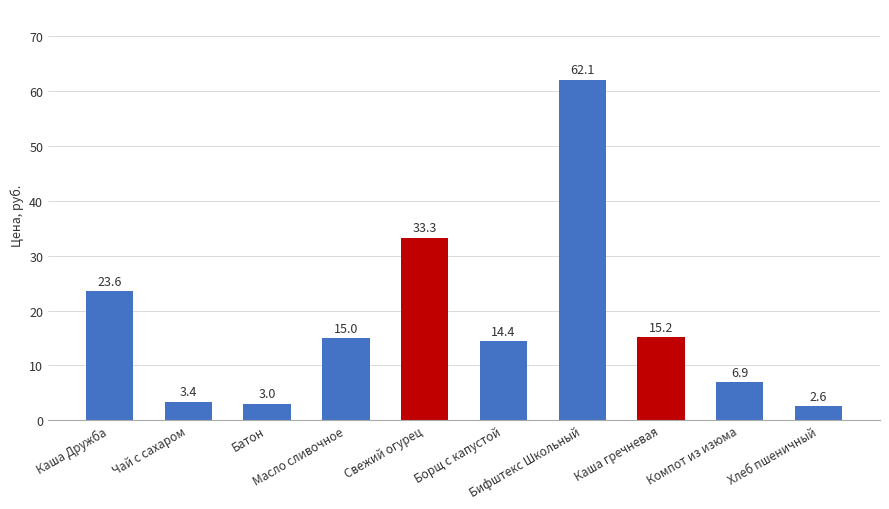

What is the label of the 9th bar from the left?

Компот из изюма